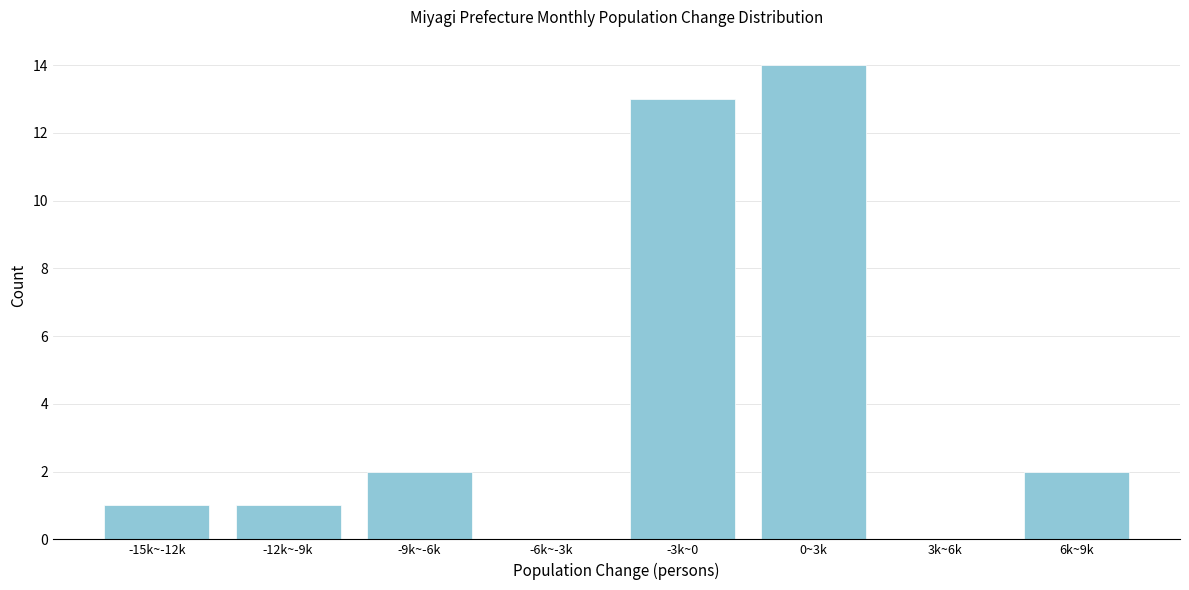

Reading left to right, extract all data points from this chart.

-15k~-12k=1	-12k~-9k=1	-9k~-6k=2	-6k~-3k=0	-3k~0=13	0~3k=14	3k~6k=0	6k~9k=2